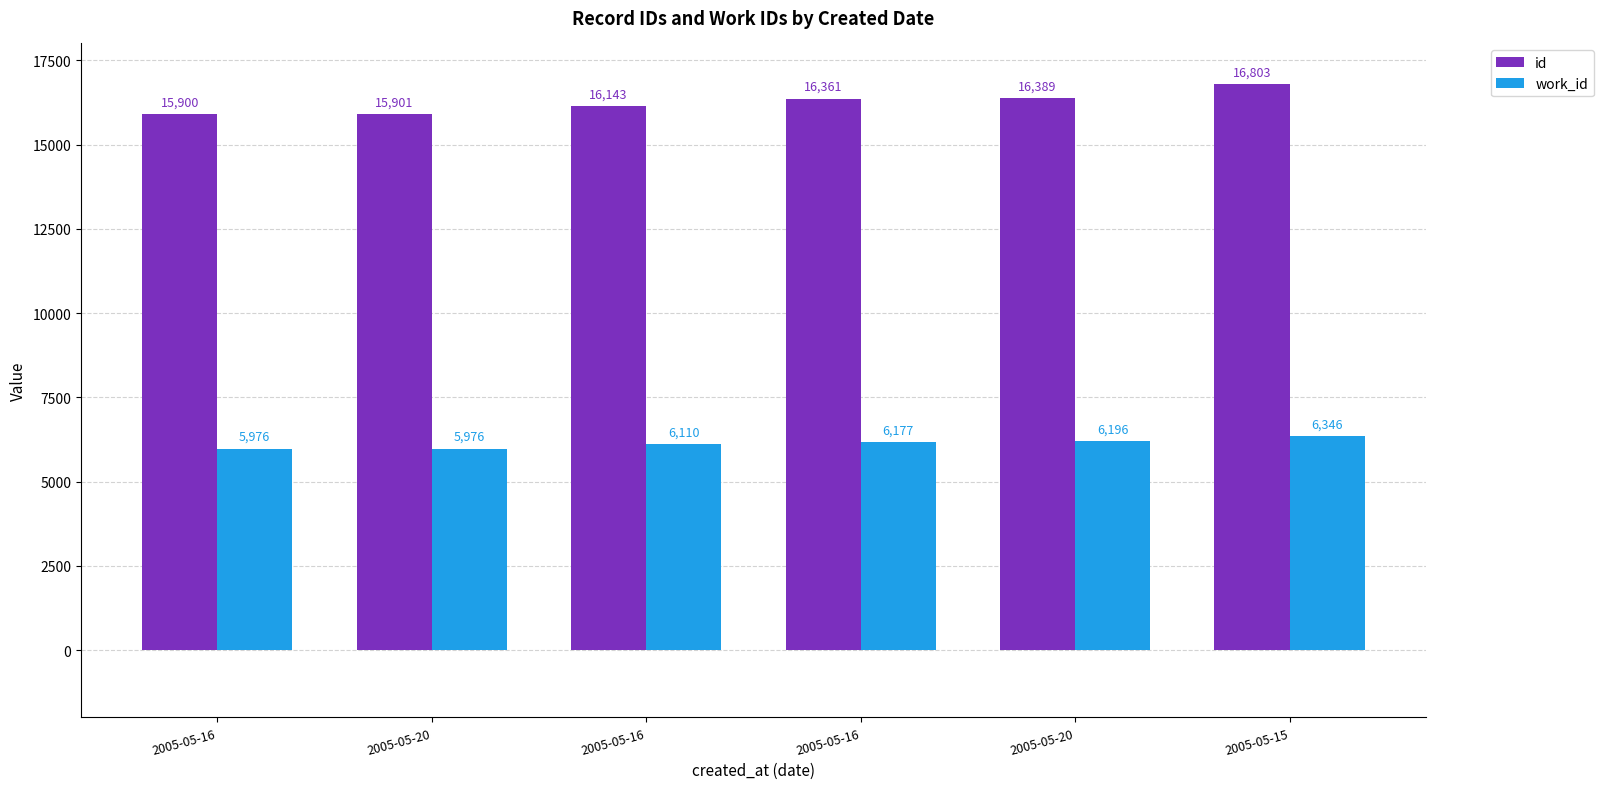

The value of work_id at 2005-05-20 is 5976. True or false?

True